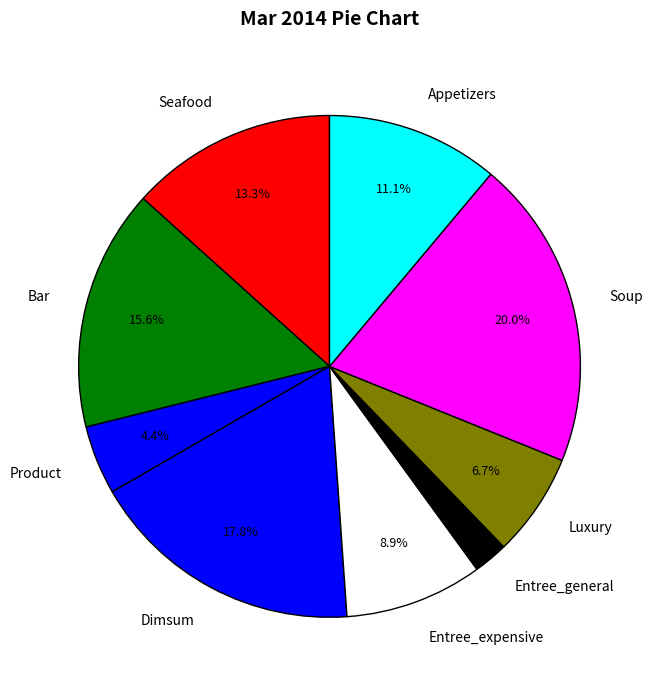

What is the total percentage of Seafood and Bar?

28.9%